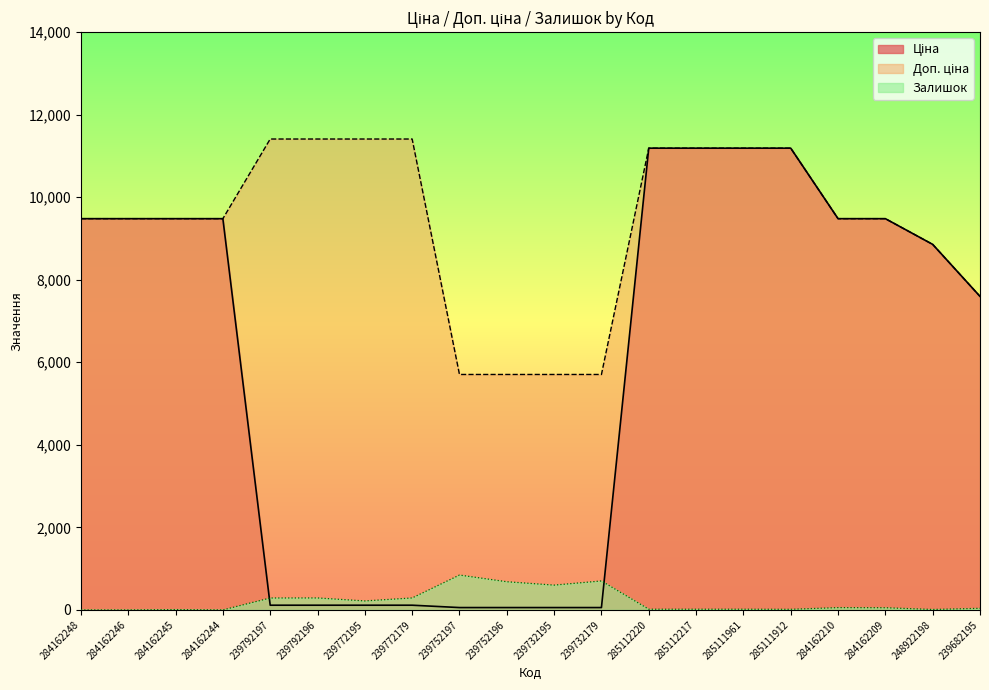

Rank the categories by Доп. ціна value from highest to lowest.

239792197, 239792196, 239772195, 239772179, 285112220, 285112217, 285111961, 285111912, 284162248, 284162246, 284162245, 284162244, 284162210, 284162209, 248922198, 239682195, 239752197, 239752196, 239732195, 239732179